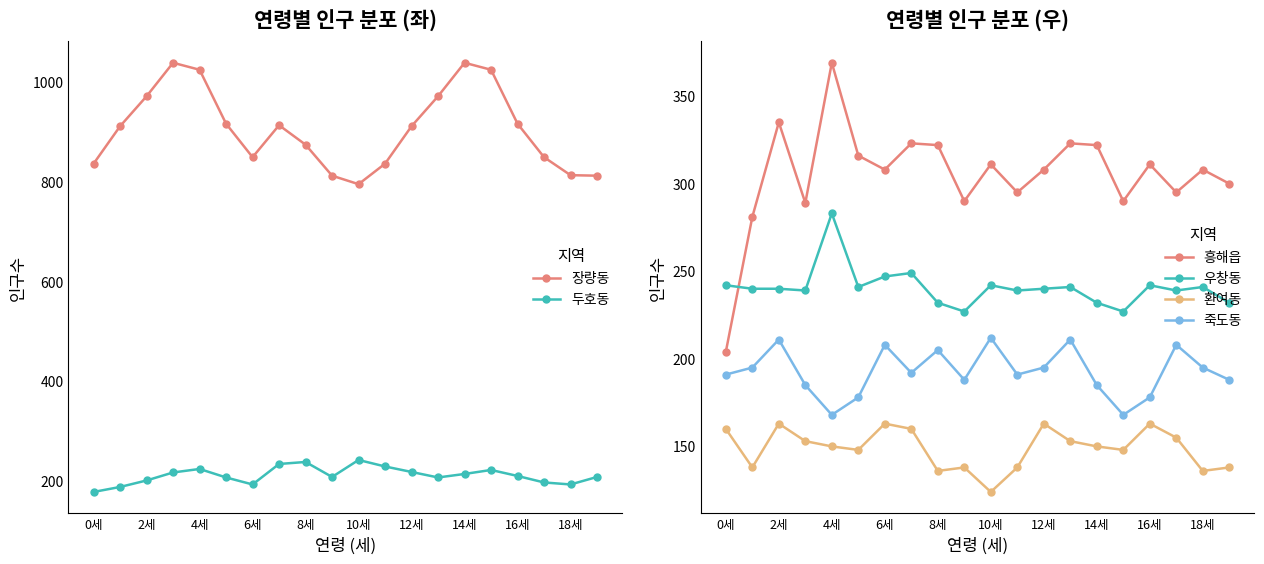

At which label does 흥해읍 reach its peak?

4세